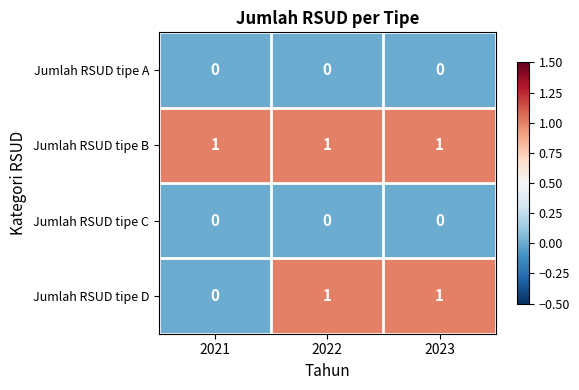

The value of Jumlah RSUD tipe A at 2021 is 0. True or false?

True